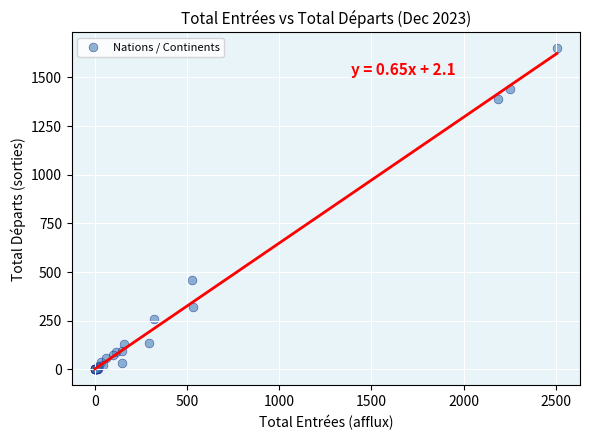

What Y value in the scatter plot is closest to 824?

457